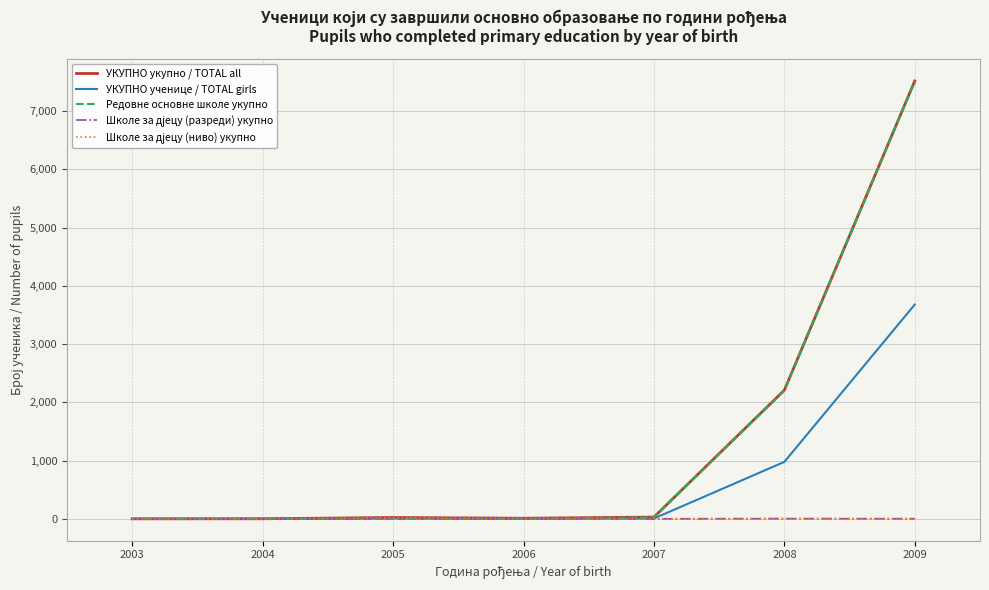

At which category is the sum across all series the highest?

2009